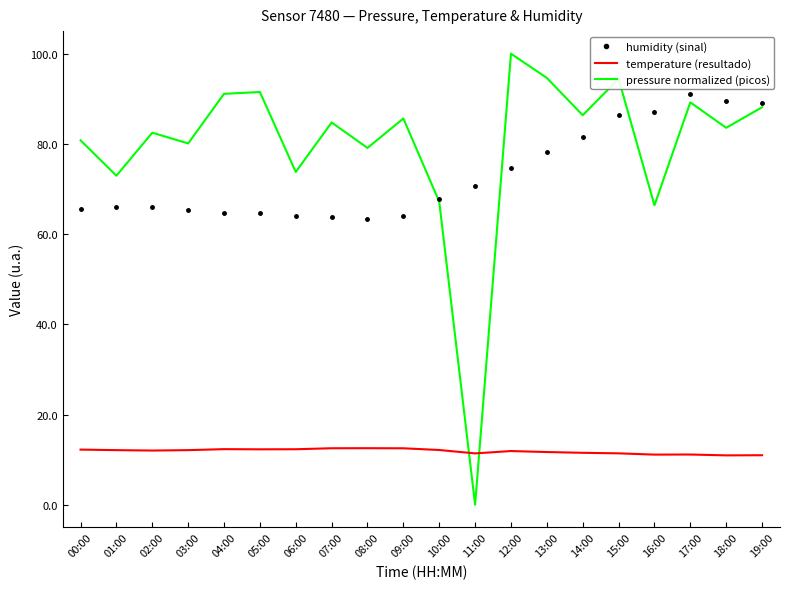

What is the total value across all series at 01:00?

151.0